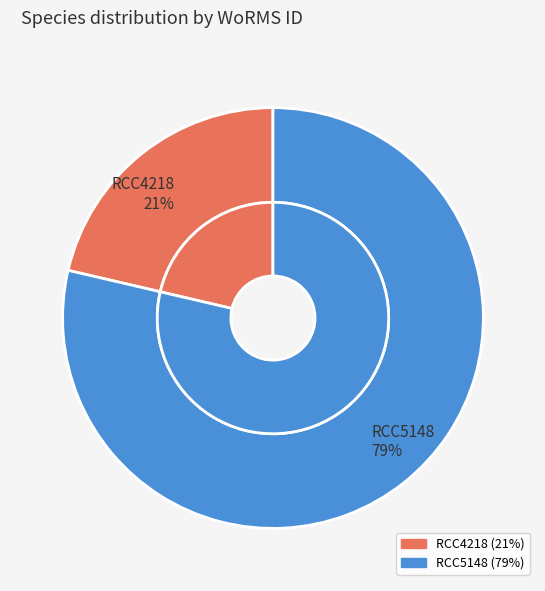

Is the sum of RCC5148 and RCC4218 greater than half?

Yes